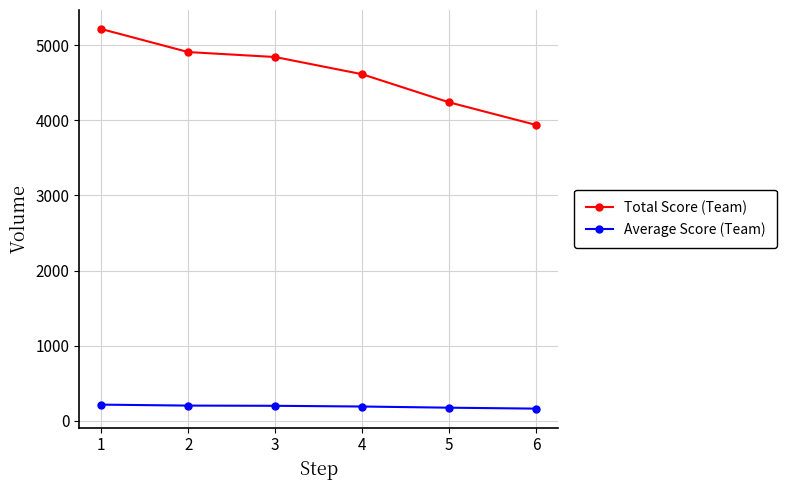

What is the sum of the Total Score (Team) values at 6 and 3?

8780.0